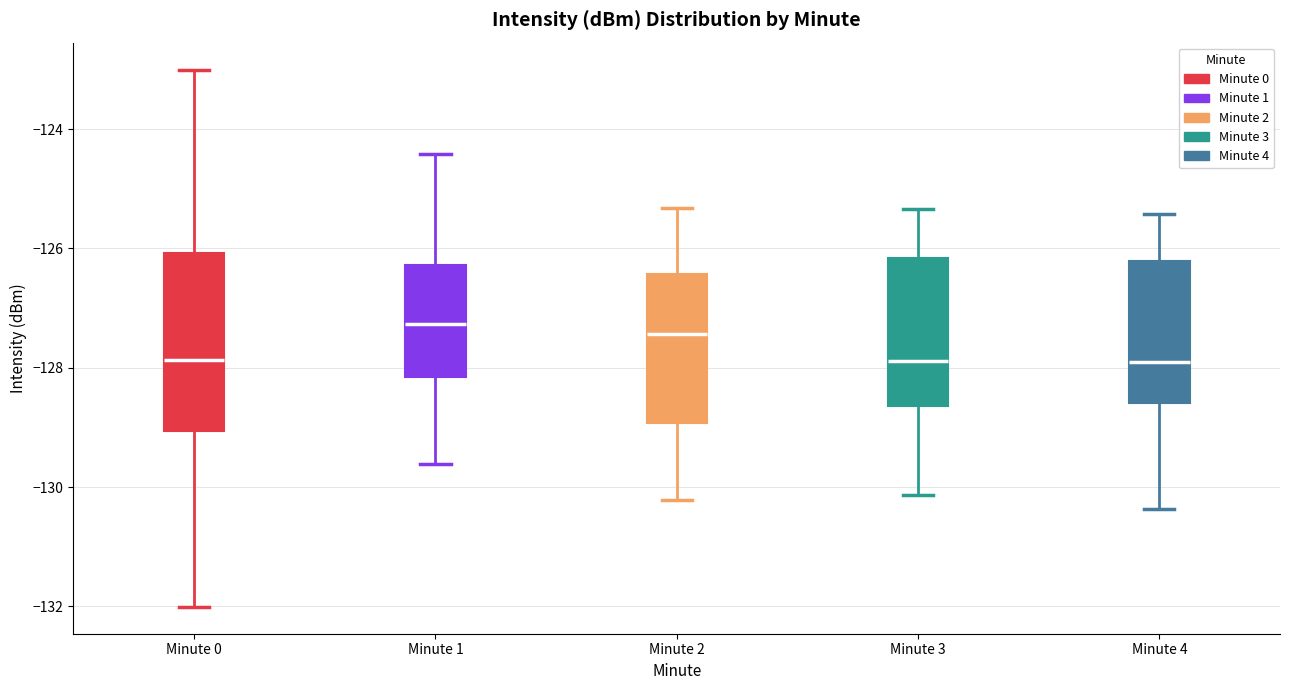

Reading left to right, transcribe this box plot: for each box, give where its median line is, the range the box spans, and where its two whiskers end, as read against the y-axis. The values are not printed on the chart, so give them approximately, as read against the axis.

Minute 0: median -127.8, box -129.0 to -126.0, whiskers -132.0 to -123.0
Minute 1: median -127.2, box -128.2 to -126.2, whiskers -129.6 to -124.4
Minute 2: median -127.4, box -129.0 to -126.4, whiskers -130.2 to -125.4
Minute 3: median -127.8, box -128.6 to -126.2, whiskers -130.2 to -125.4
Minute 4: median -127.8, box -128.6 to -126.2, whiskers -130.4 to -125.4